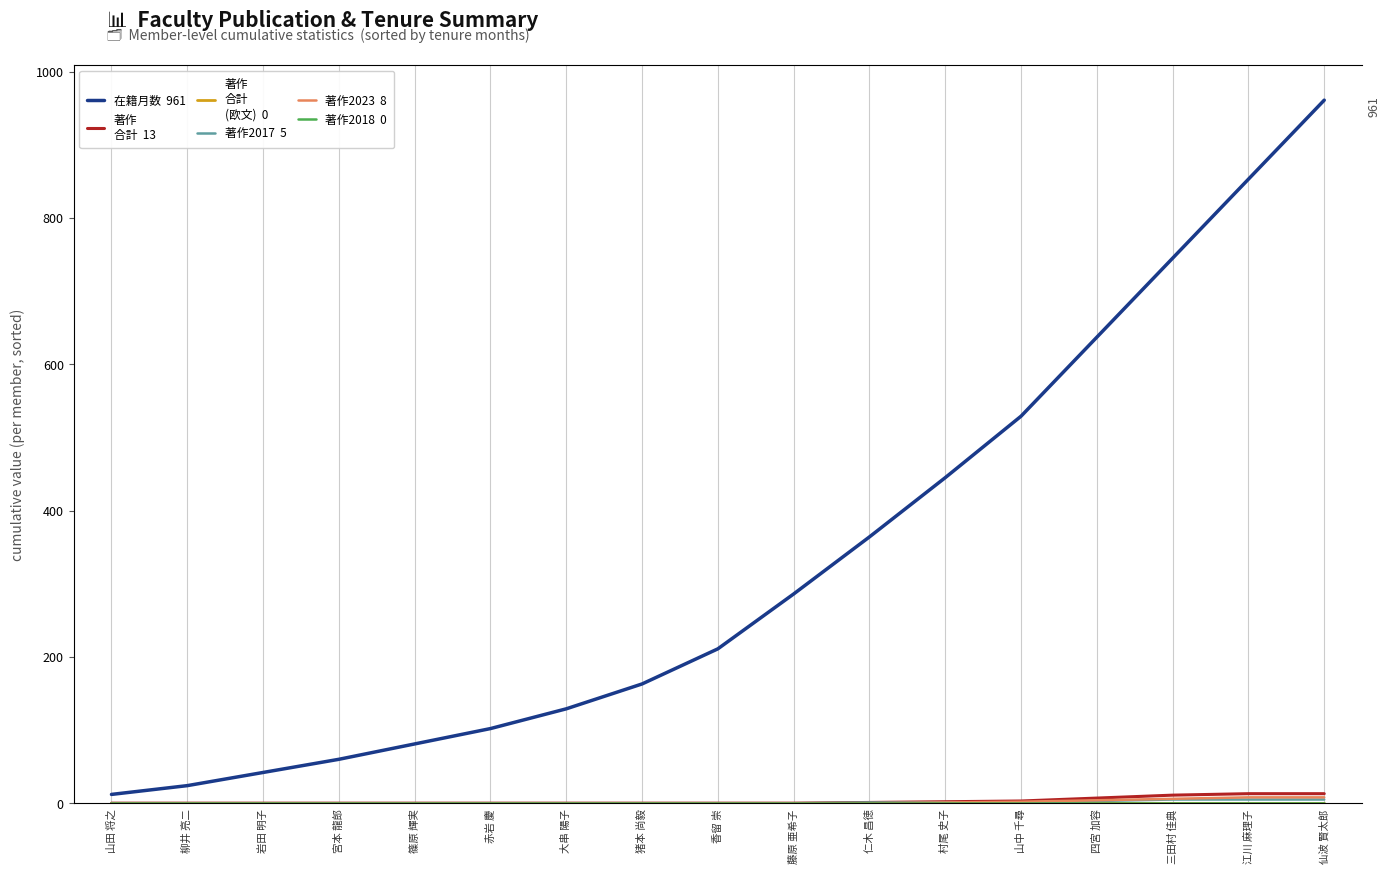

Reading right to left, what are all the values shown in this chart?

在籍月数  961: 仙波 賢太郎=961	江川 麻理子=853	三田村 佳典=745	四宮 加容=637	山中 千尋=529	村尾 史子=445	仁木 昌徳=364	藤原 亜希子=286	香留 崇=211	猪本 尚毅=163	大串 陽子=129	赤岩 慶=102	篠原 輝実=81	宮本 龍郎=60	岩田 明子=42	柳井 亮二=24	山田 将之=12
著作
合計  13: 仙波 賢太郎=13	江川 麻理子=13	三田村 佳典=11	四宮 加容=7	山中 千尋=3	村尾 史子=2	仁木 昌徳=1	藤原 亜希子=0	香留 崇=0	猪本 尚毅=0	大串 陽子=0	赤岩 慶=0	篠原 輝実=0	宮本 龍郎=0	岩田 明子=0	柳井 亮二=0	山田 将之=0
著作
合計
(欧文)  0: 仙波 賢太郎=0	江川 麻理子=0	三田村 佳典=0	四宮 加容=0	山中 千尋=0	村尾 史子=0	仁木 昌徳=0	藤原 亜希子=0	香留 崇=0	猪本 尚毅=0	大串 陽子=0	赤岩 慶=0	篠原 輝実=0	宮本 龍郎=0	岩田 明子=0	柳井 亮二=0	山田 将之=0
著作2017  5: 仙波 賢太郎=5	江川 麻理子=5	三田村 佳典=5	四宮 加容=3	山中 千尋=1	村尾 史子=1	仁木 昌徳=1	藤原 亜希子=0	香留 崇=0	猪本 尚毅=0	大串 陽子=0	赤岩 慶=0	篠原 輝実=0	宮本 龍郎=0	岩田 明子=0	柳井 亮二=0	山田 将之=0
著作2023  8: 仙波 賢太郎=8	江川 麻理子=8	三田村 佳典=6	四宮 加容=4	山中 千尋=2	村尾 史子=1	仁木 昌徳=0	藤原 亜希子=0	香留 崇=0	猪本 尚毅=0	大串 陽子=0	赤岩 慶=0	篠原 輝実=0	宮本 龍郎=0	岩田 明子=0	柳井 亮二=0	山田 将之=0
著作2018  0: 仙波 賢太郎=0	江川 麻理子=0	三田村 佳典=0	四宮 加容=0	山中 千尋=0	村尾 史子=0	仁木 昌徳=0	藤原 亜希子=0	香留 崇=0	猪本 尚毅=0	大串 陽子=0	赤岩 慶=0	篠原 輝実=0	宮本 龍郎=0	岩田 明子=0	柳井 亮二=0	山田 将之=0